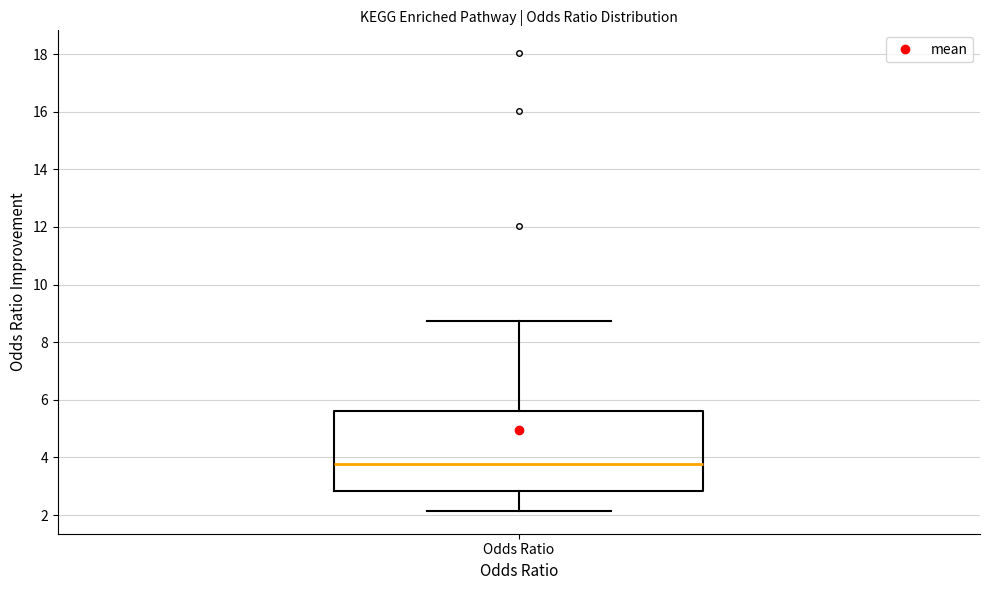

Read this box plot against the y-axis: the position of the median line, the range covered by the box, and the ends of both whiskers. The values are not printed on the chart, so give them approximately, as read against the axis.

median 3.8, box 2.8 to 5.6, whiskers 2.2 to 8.8